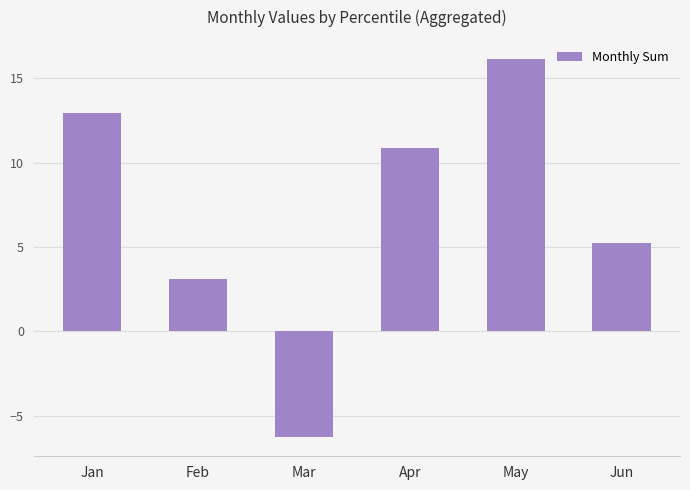

The value at Mar is -6.3. True or false?

True